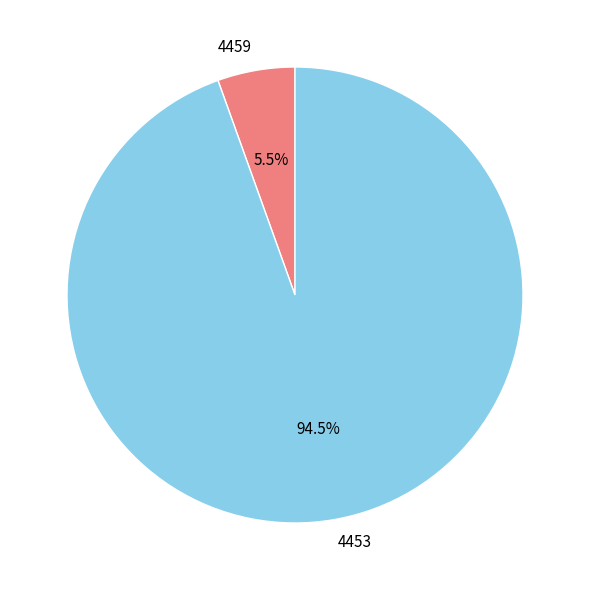

What is the ratio of the value at 4459 to the value at 4453?

0.1